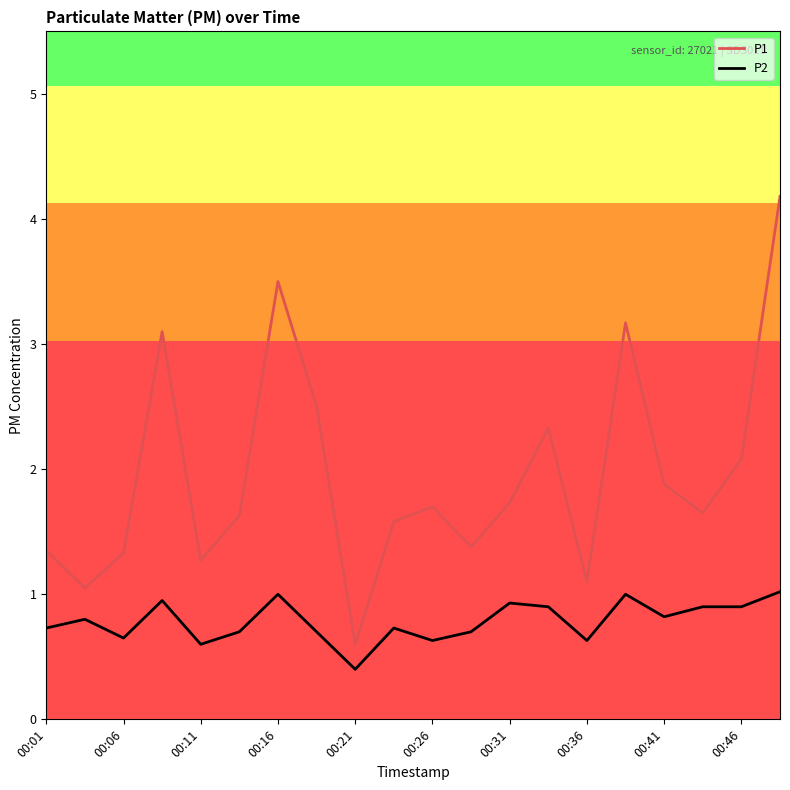

Which series has the largest total across all categories?

P1